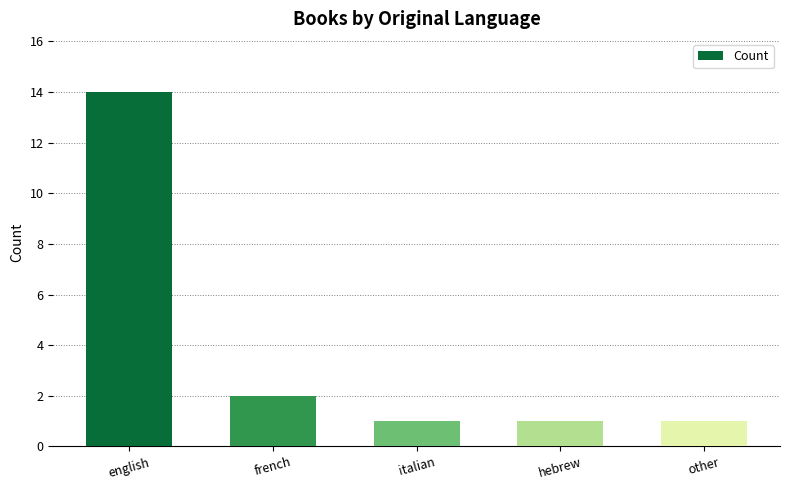

How many categories are shown in the chart?

5